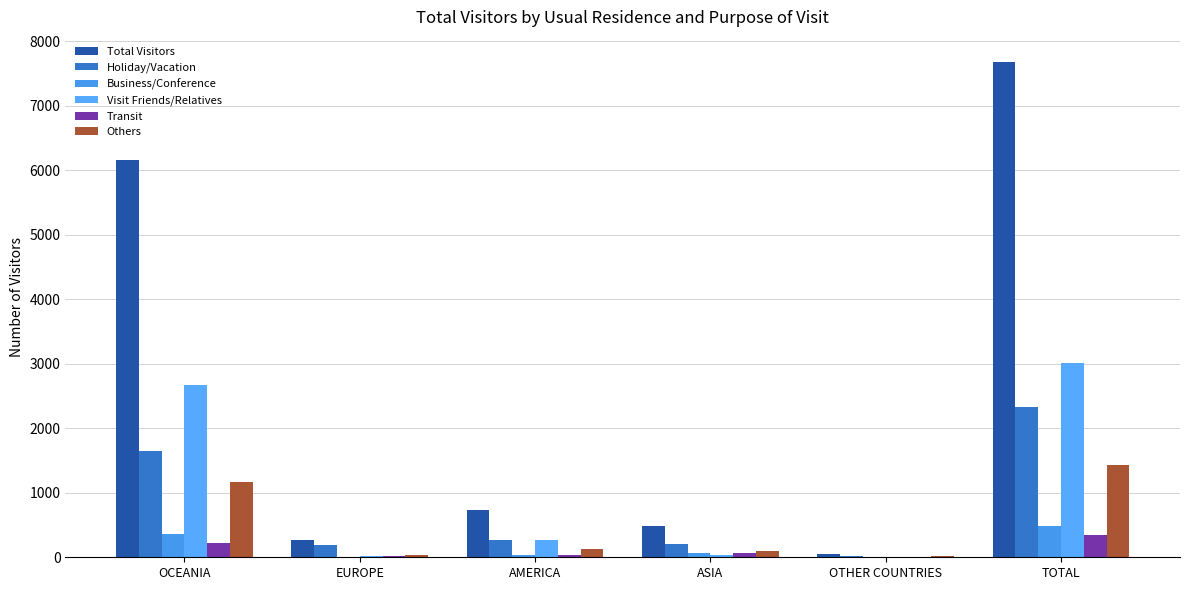

What is the sum of the Others values at OTHER COUNTRIES and EUROPE?

47